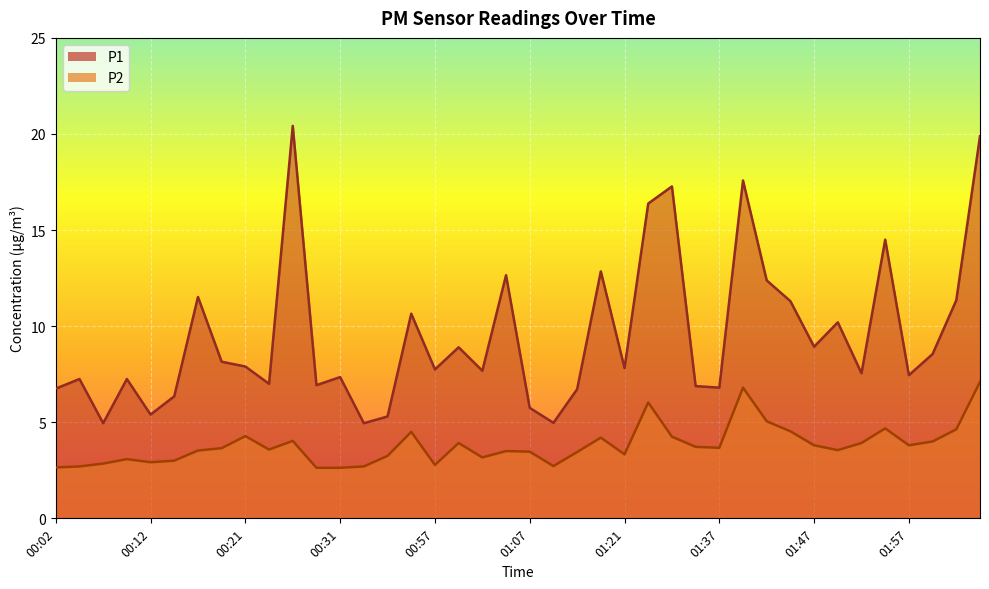

True or false: P2 and P1 intersect in this chart.

False